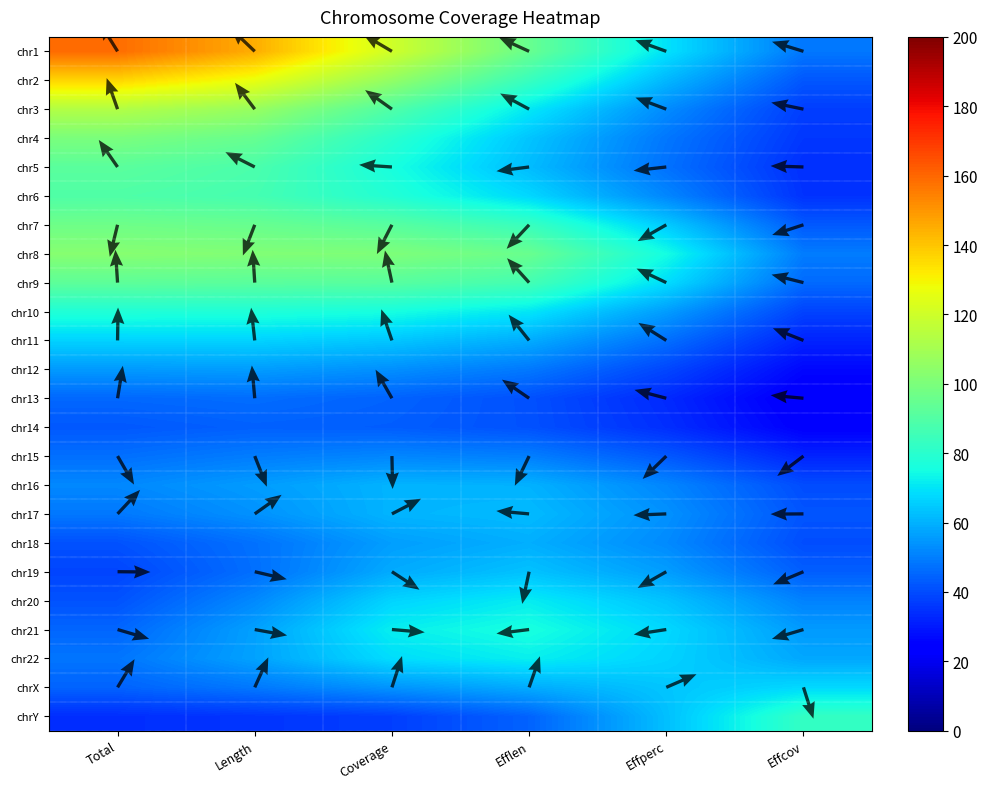

What is the minimum value shown in the chart?

22.8